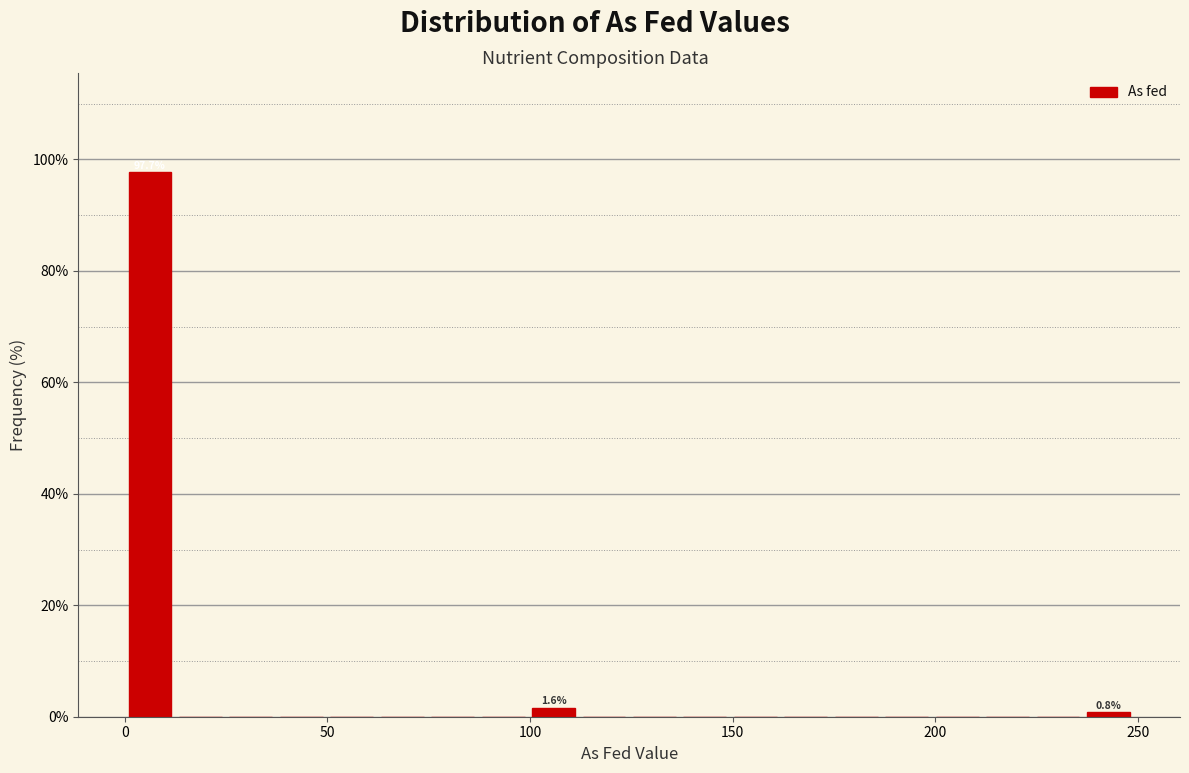

Around what value on the x-axis is the tallest bar? Give the approximate position of its centre, as read against the axis.

5